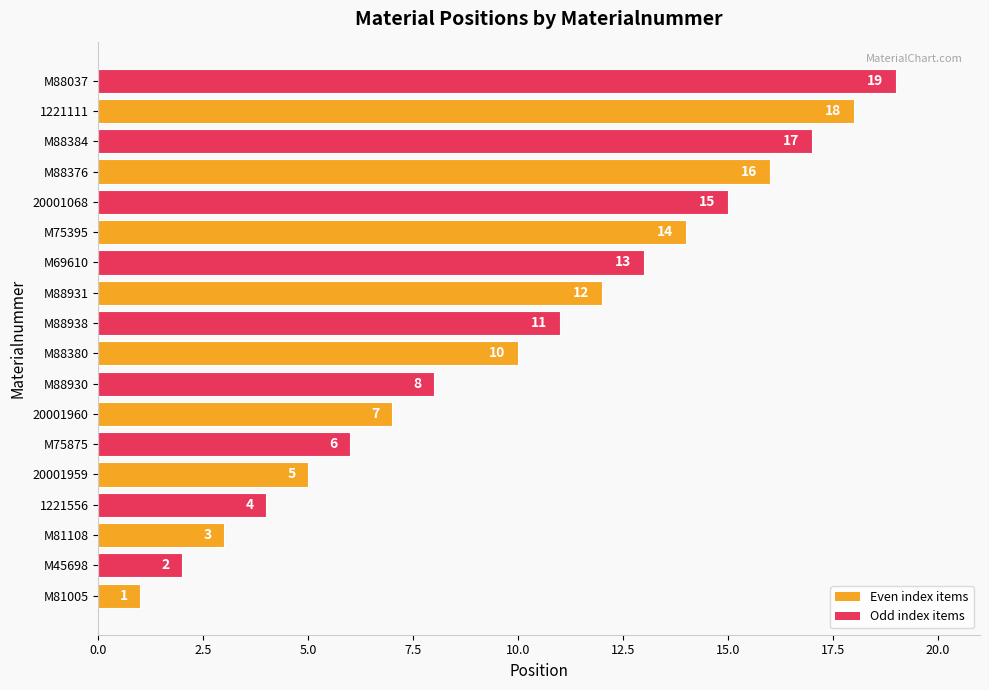

Between M88376 and M81005, which is larger?

M88376